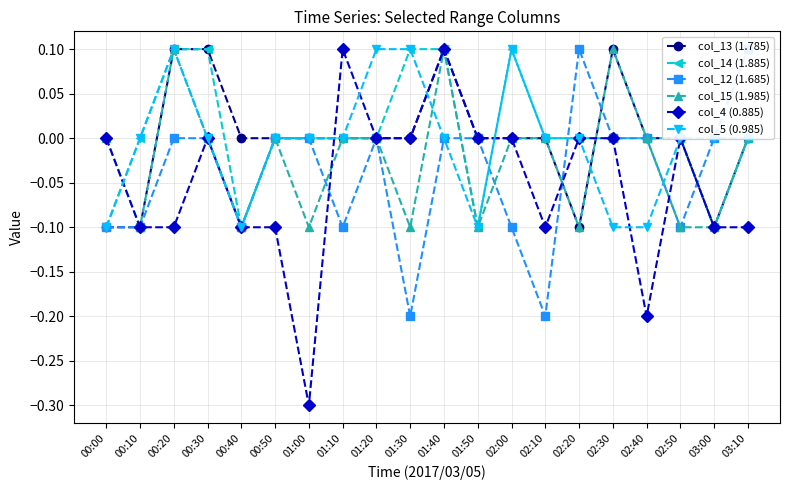

Which label corresponds to the largest value in the chart?

00:20